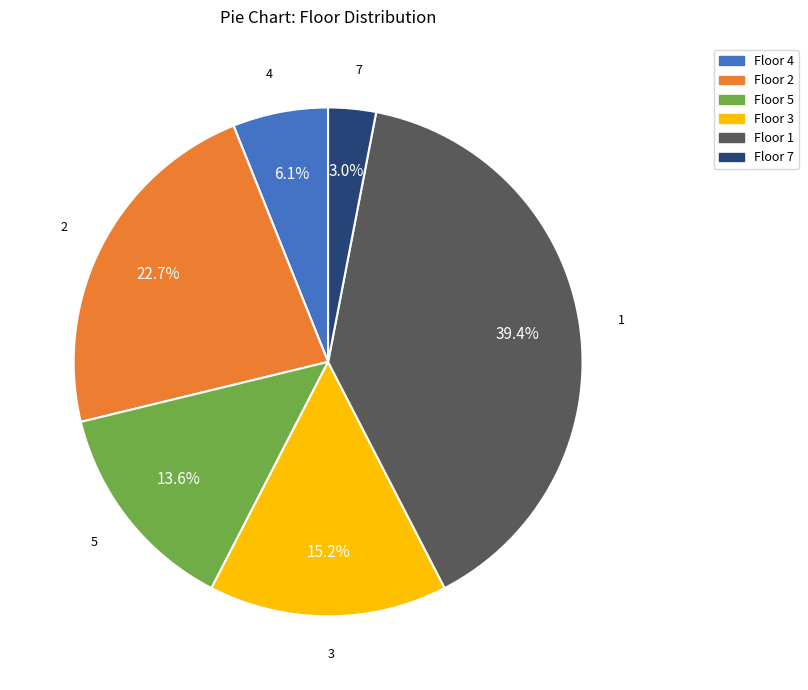

Is there a majority slice in this chart?

No